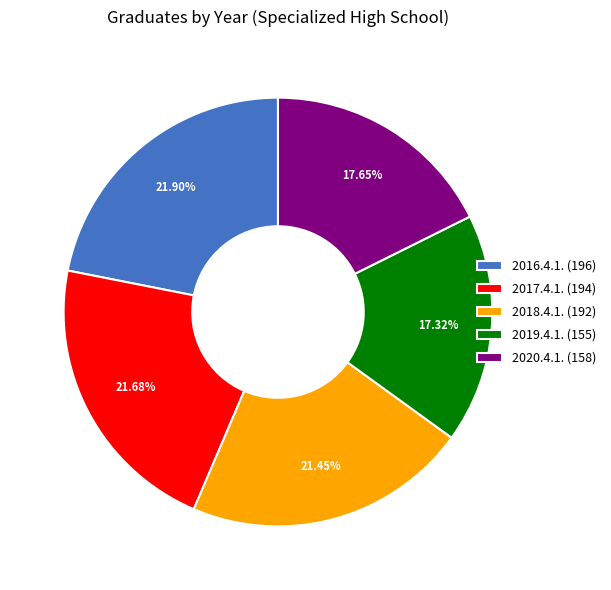

How many segments does this pie chart have?

5